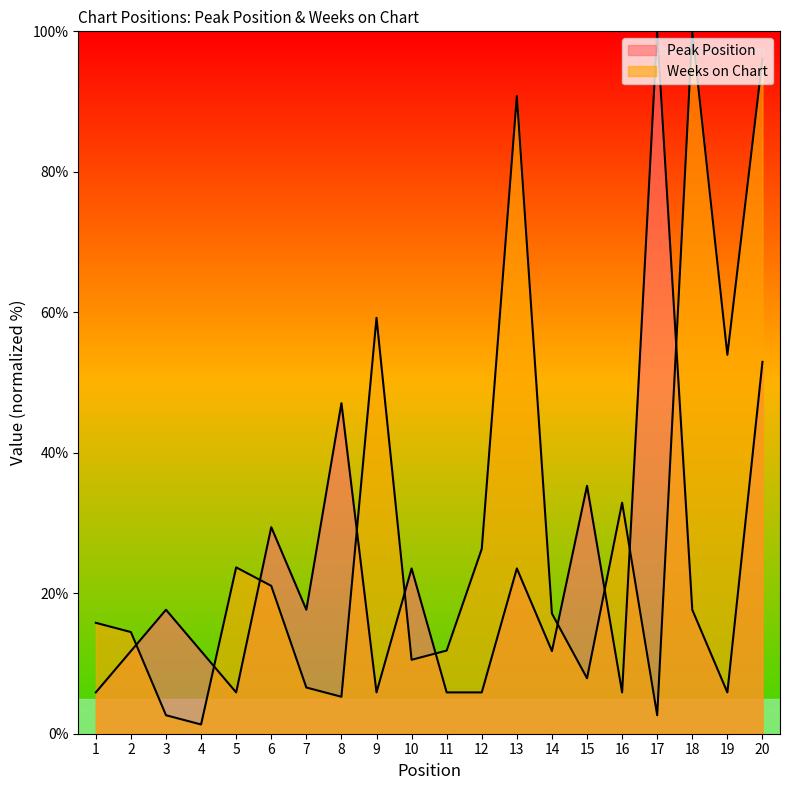

Where is the first local maximum for Peak Position?

3